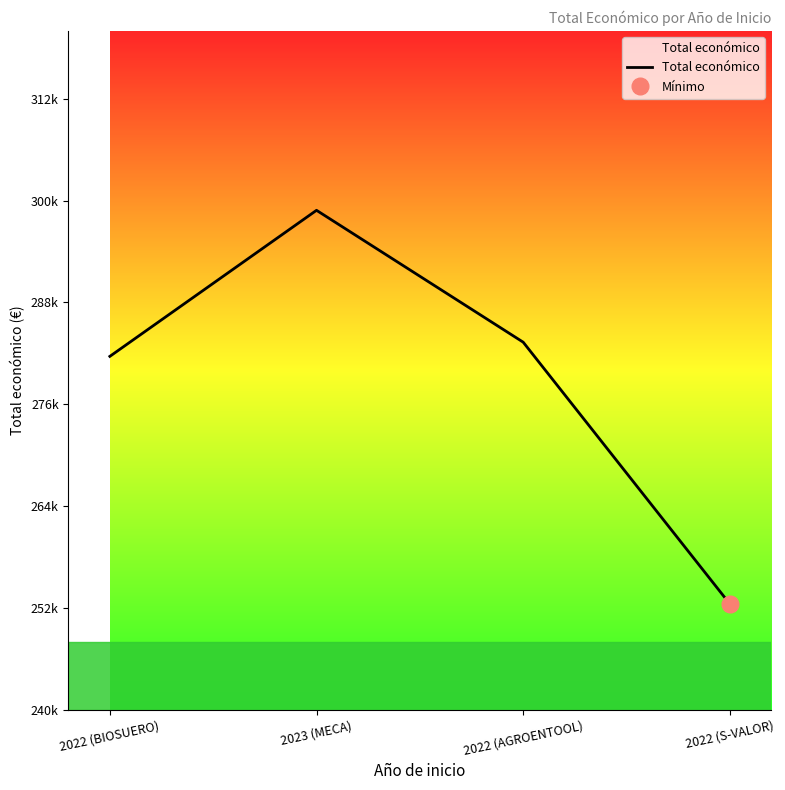

Reading right to left, extract all data points from this chart.

252456	283310	298853	281639